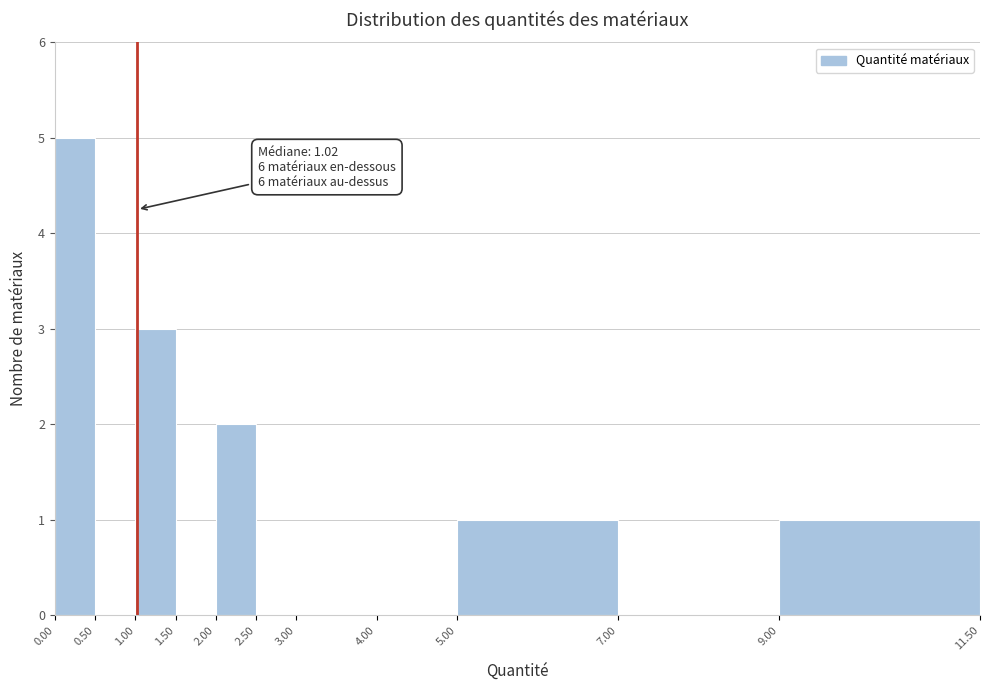

Which range on the x-axis has the tallest bar?

0.00 to 0.50